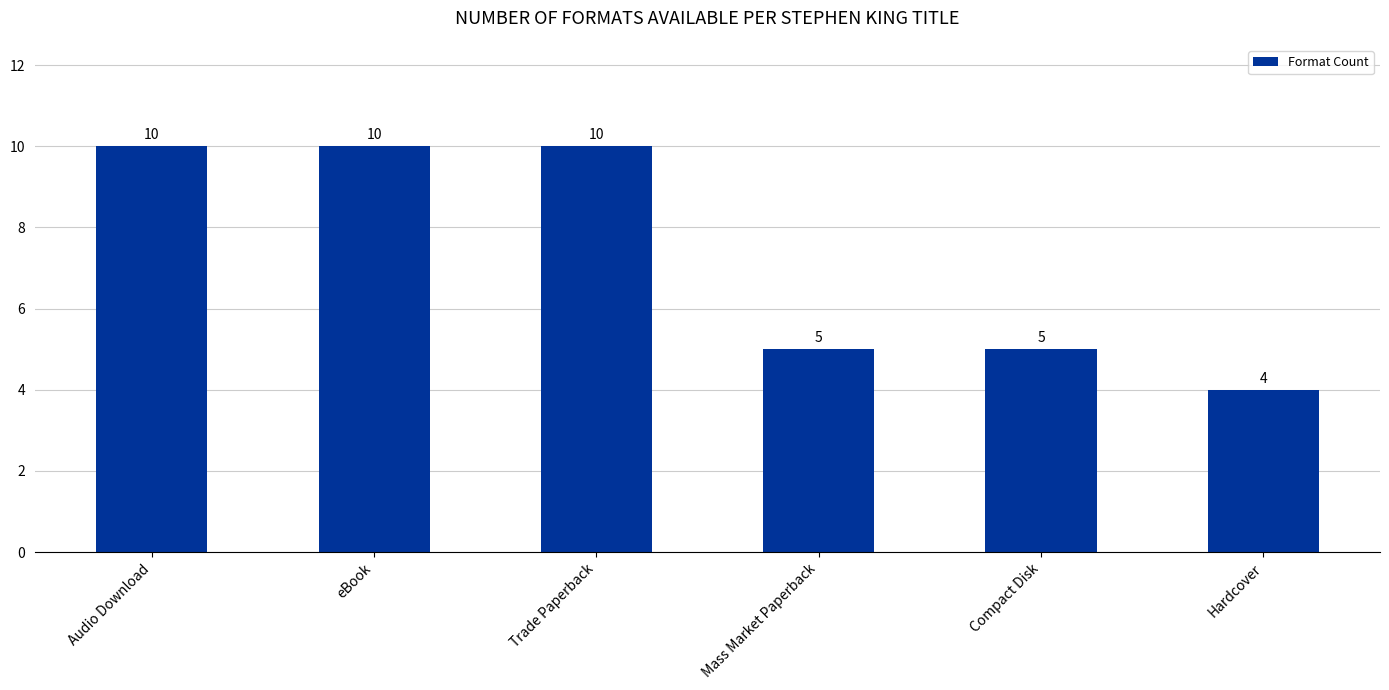

What is the label of the 2nd bar from the right?

Compact Disk